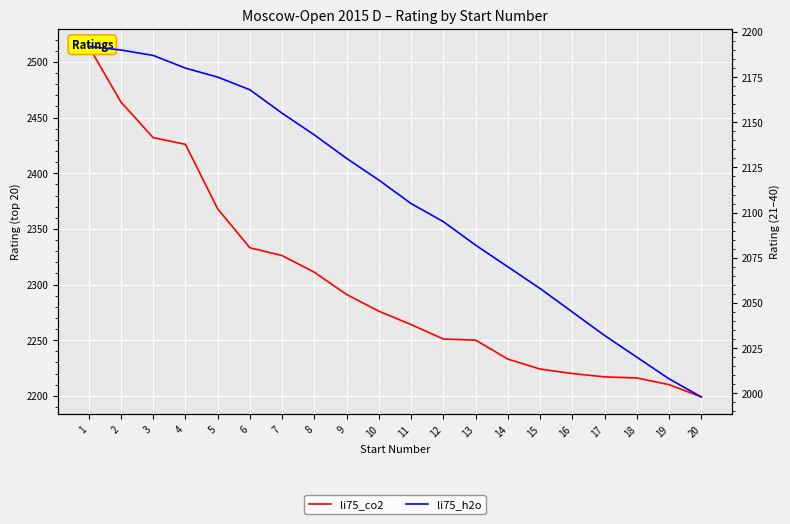

What is the minimum value for li75_h2o?

1998